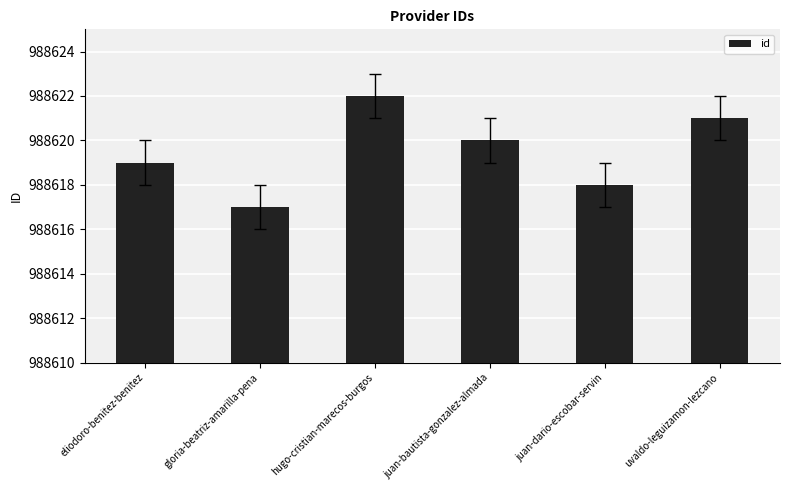

Does the chart contain any negative values?

No